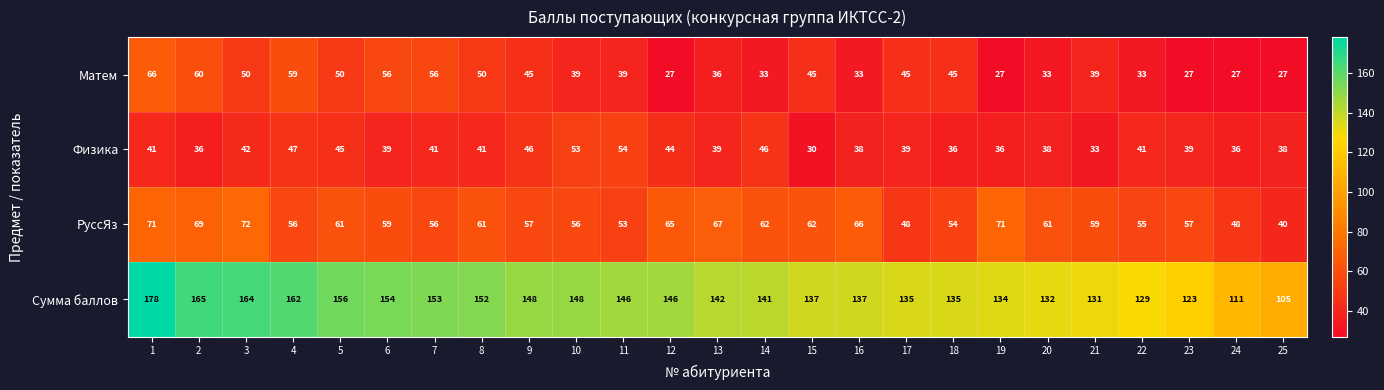

What is the greatest value displayed?

178